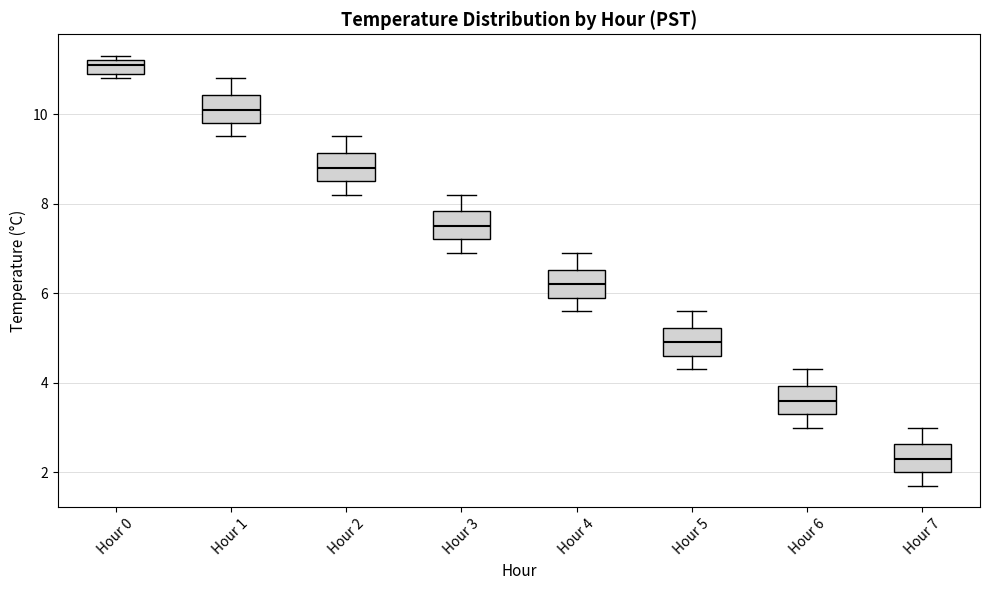

Where is the lower edge of the box for Hour 5 on the y-axis? The values are not printed on the chart, so give them approximately, as read against the axis.

4.6